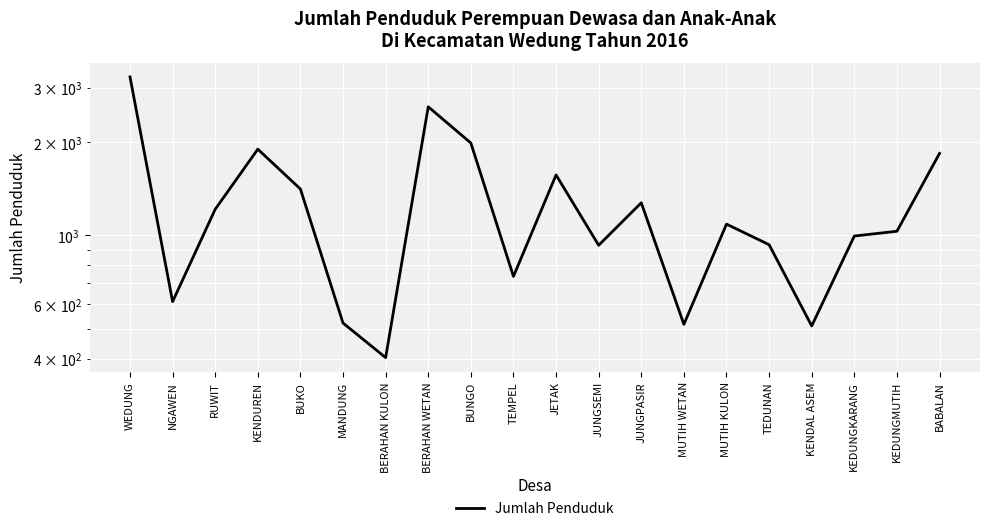

At which label is the value closest to 1825?

BABALAN